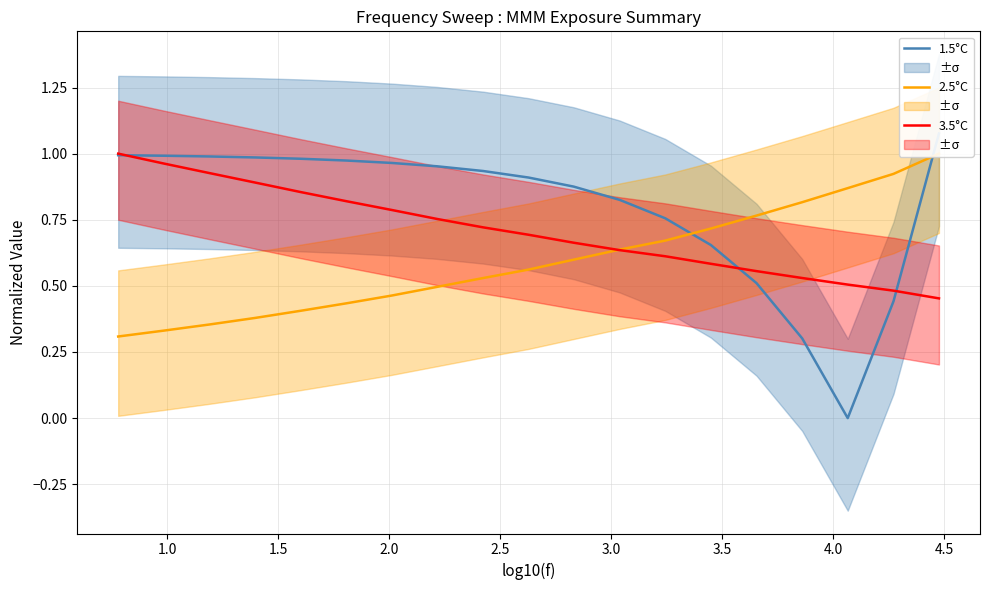

What is the average value of the 2.5°C series?

0.6